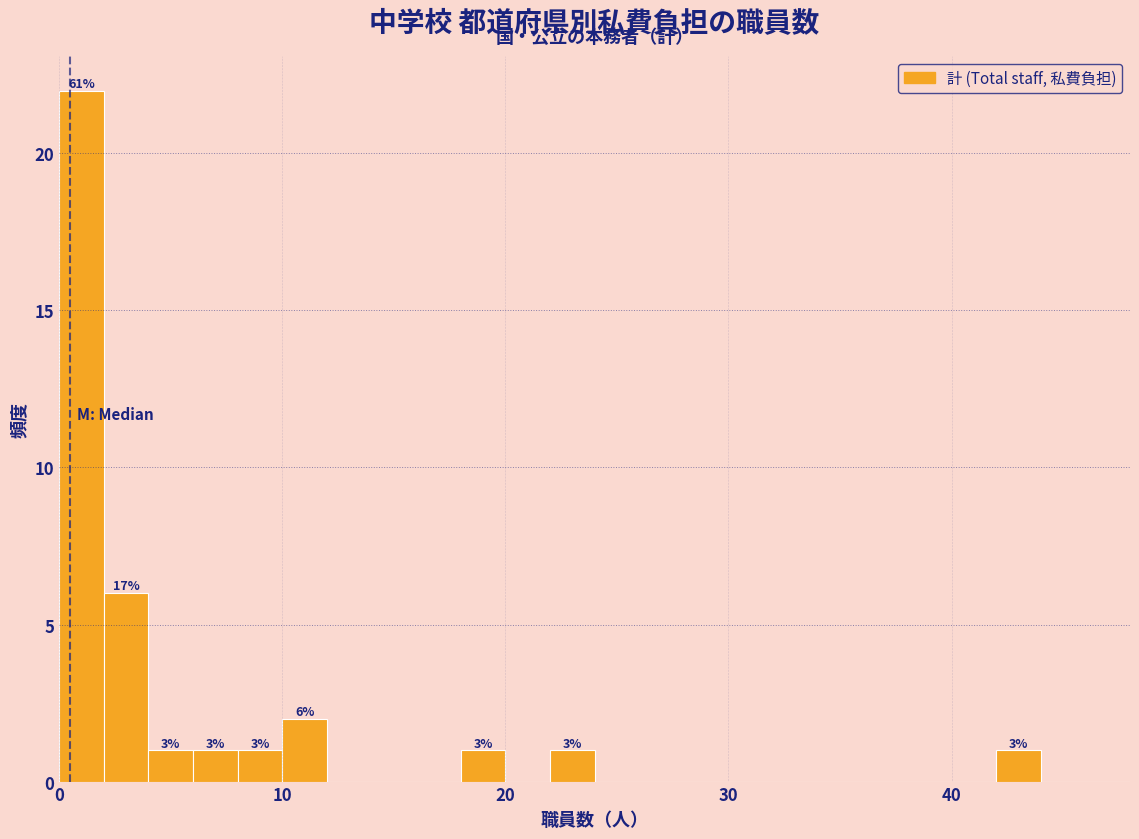

Around what value on the x-axis is the tallest bar? Give the approximate position of its centre, as read against the axis.

1